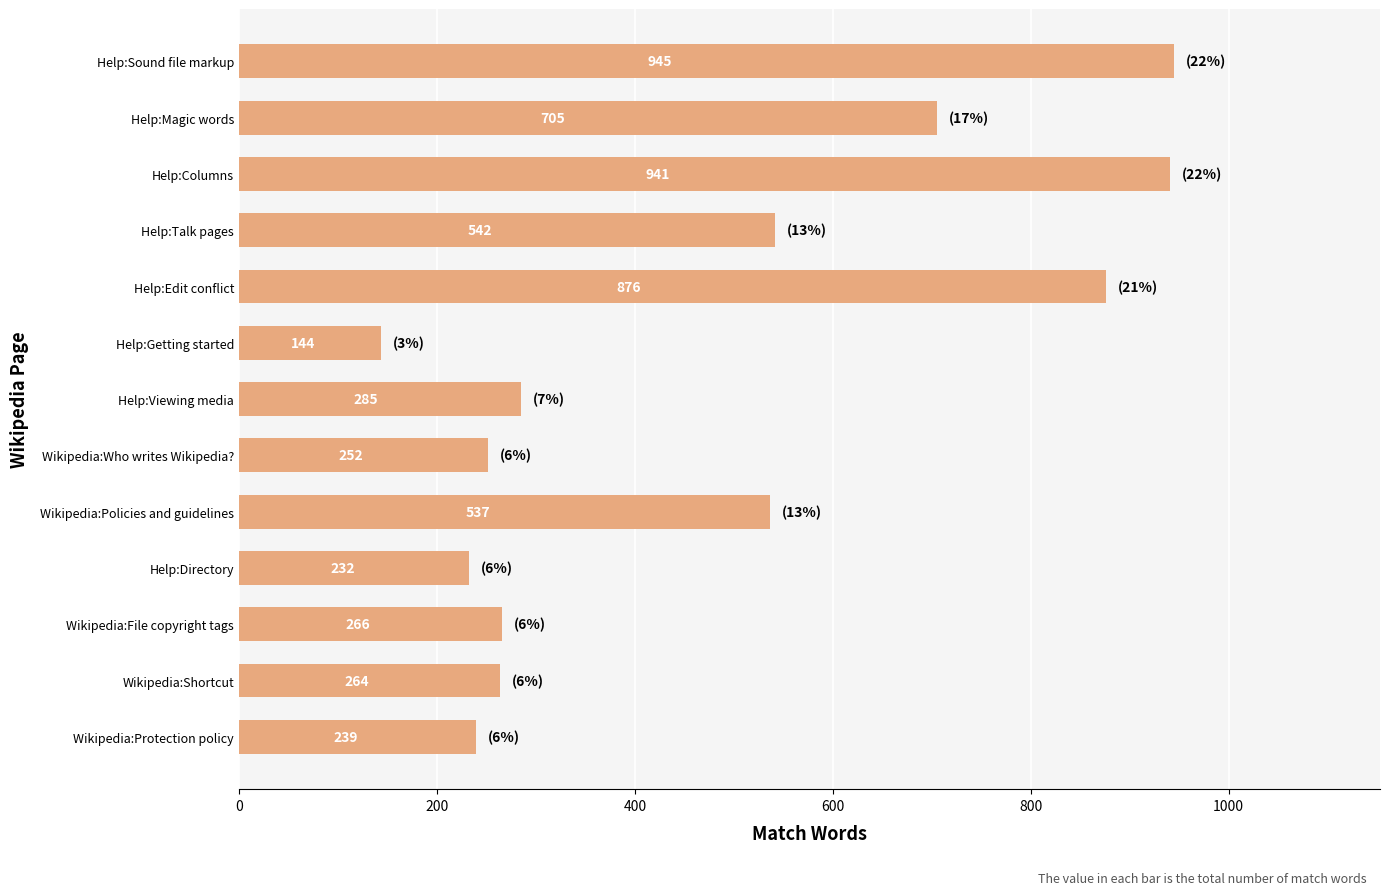

The chart shows a value of 645 at Help:Columns. True or false?

False